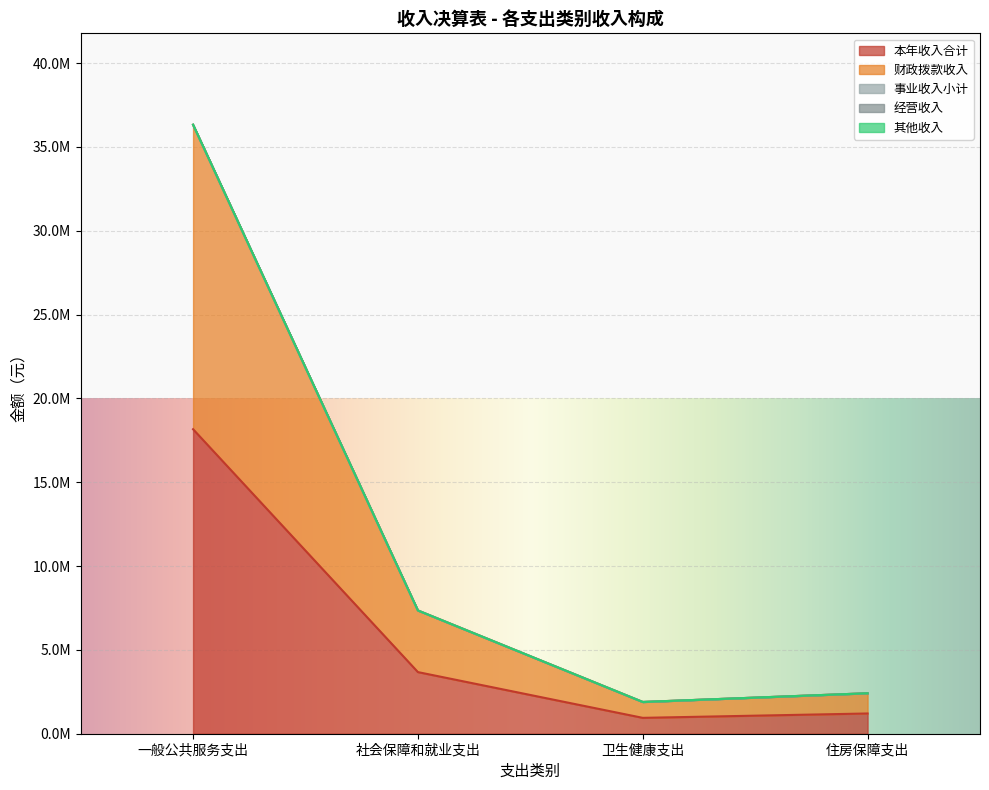

How many data points in 其他收入 are less than 7351747?

2